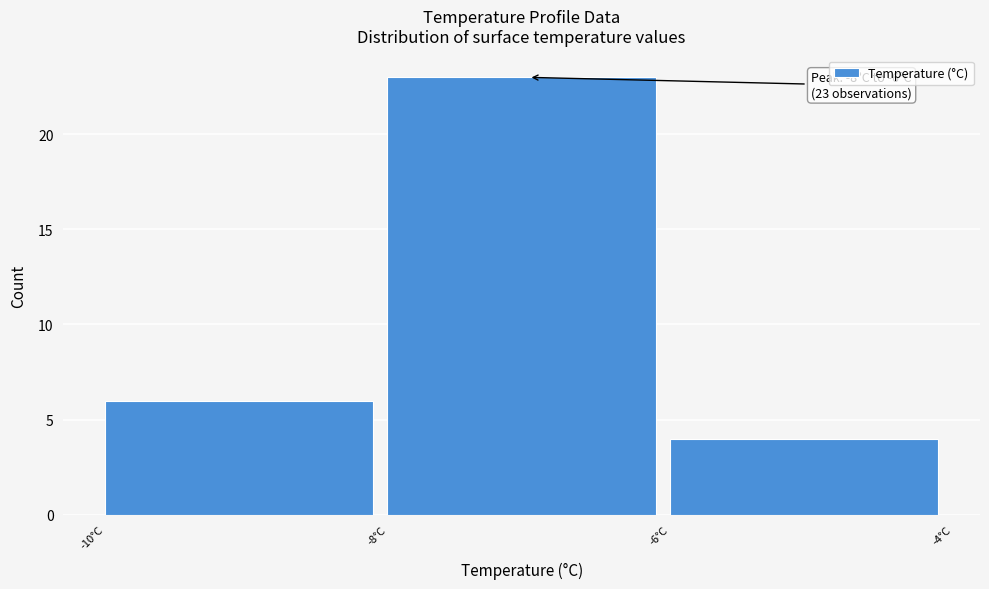

Reading right to left, list all the values displayed in this chart.

-6°C=4	-8°C=23	-10°C=6